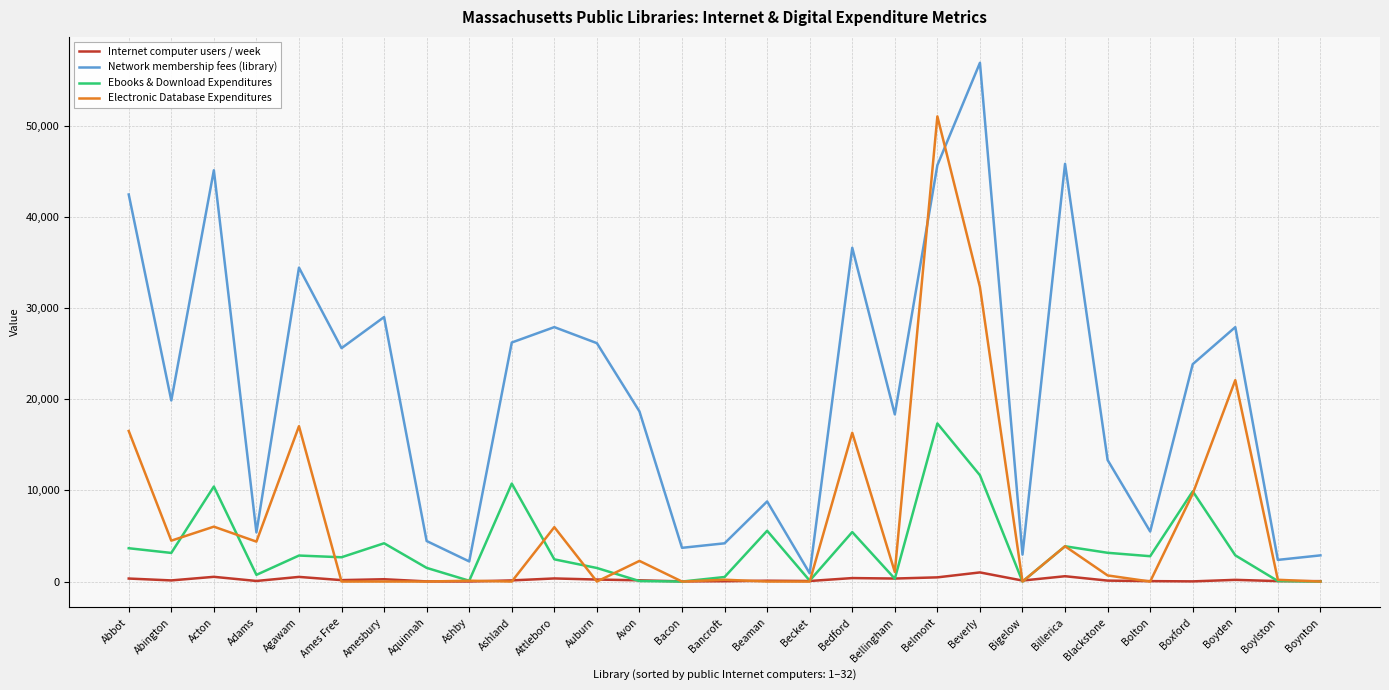

Which series has the largest range (max minus min)?

Network membership fees (library)